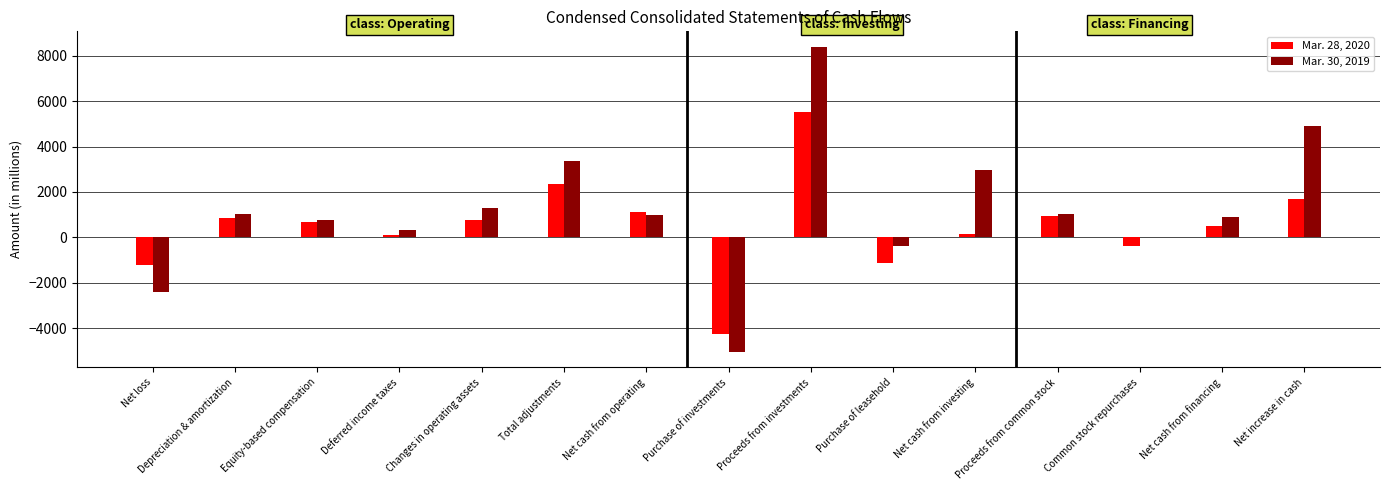

At which label is Mar. 30, 2019 closest to 1675?

Changes in operating assets